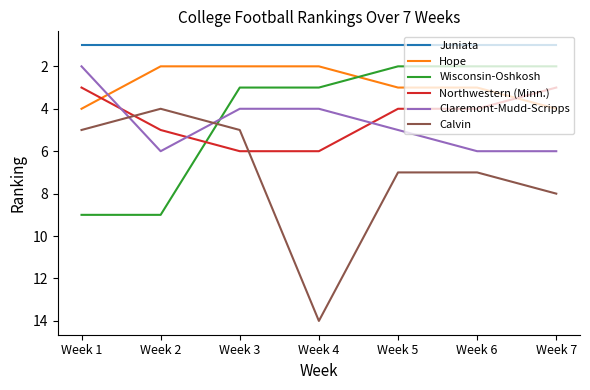

Which series has the widest spread of values?

Calvin